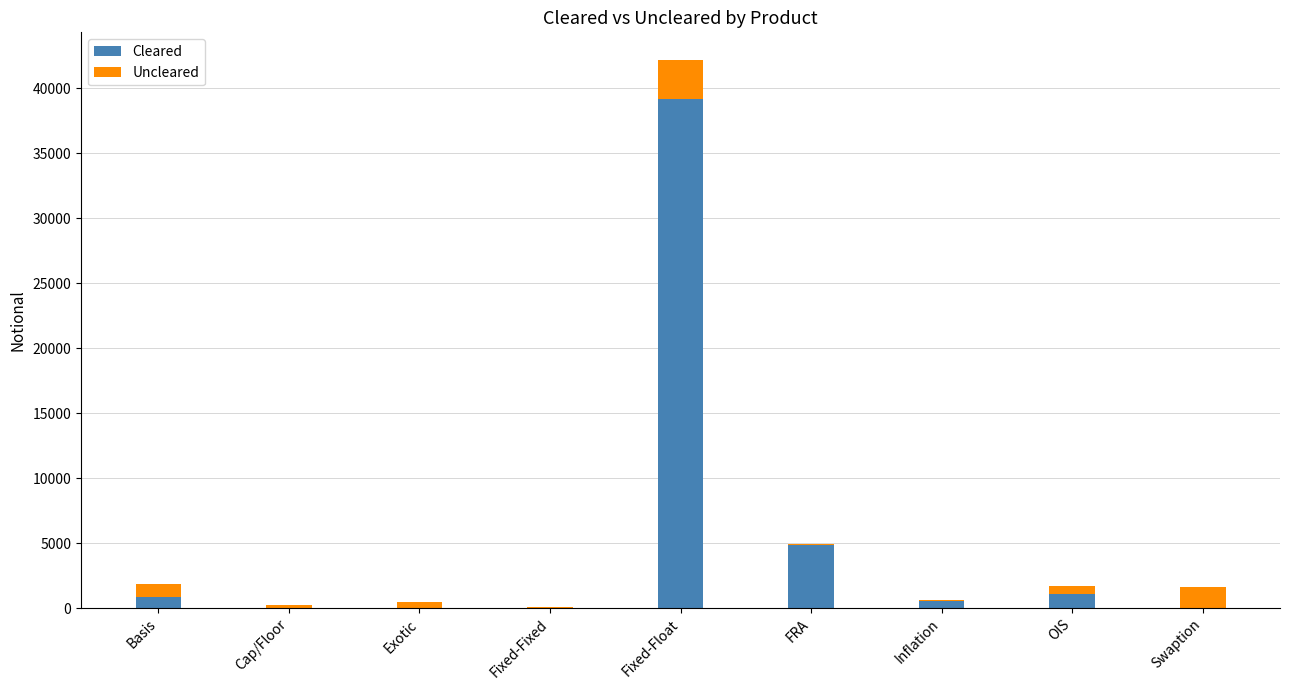

What is the highest value of the Cleared series?

39175